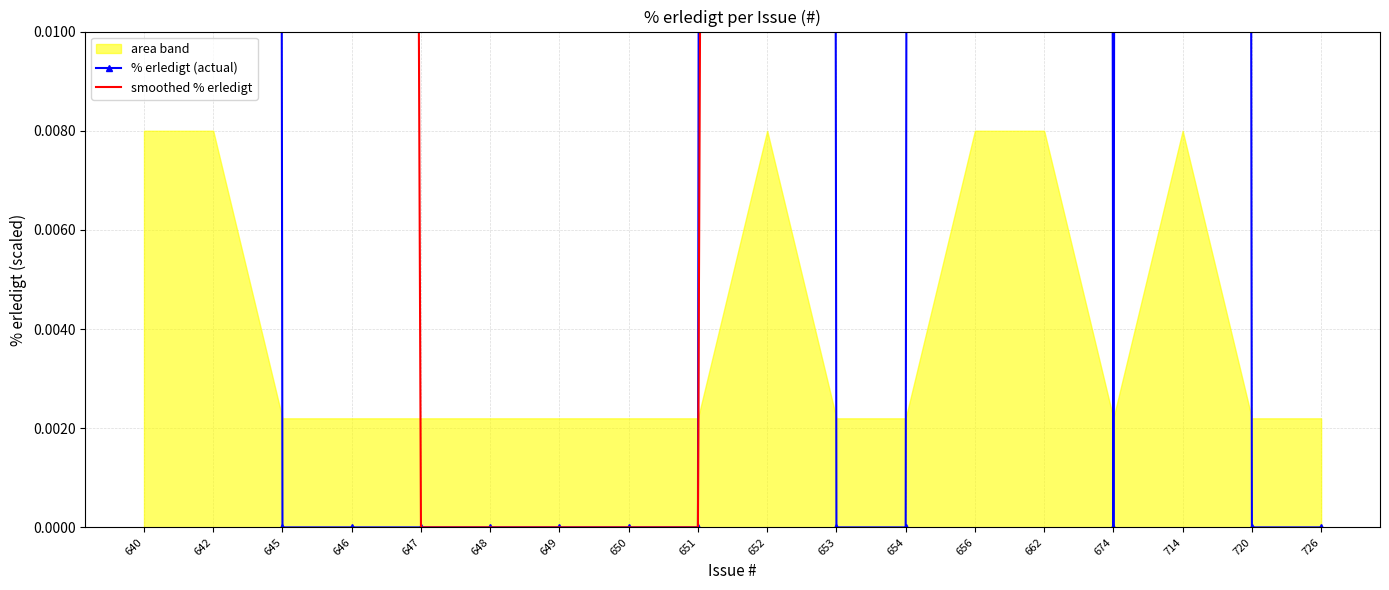

Is the value of % erledigt (actual) at 645 greater than the value of smoothed % erledigt at 648?

No